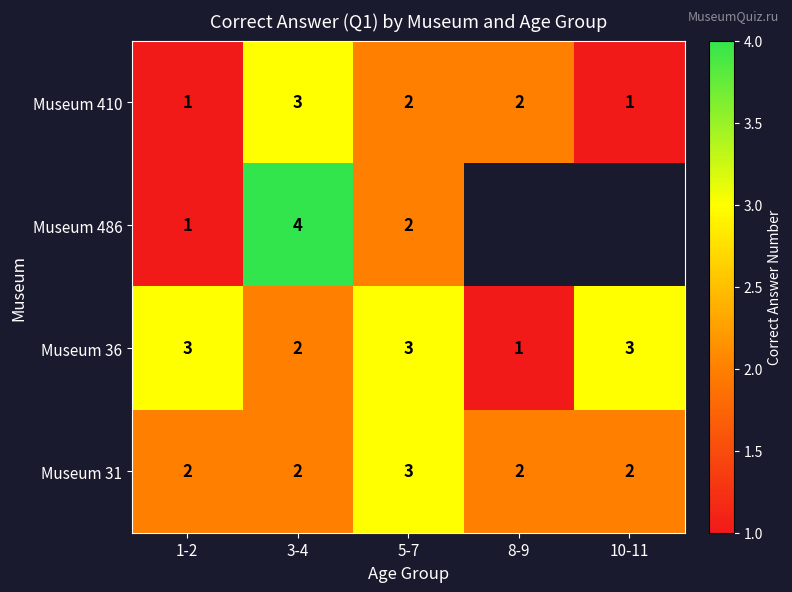

Is the value of Museum 36 at 10-11 greater than the value of Museum 486 at 5-7?

Yes